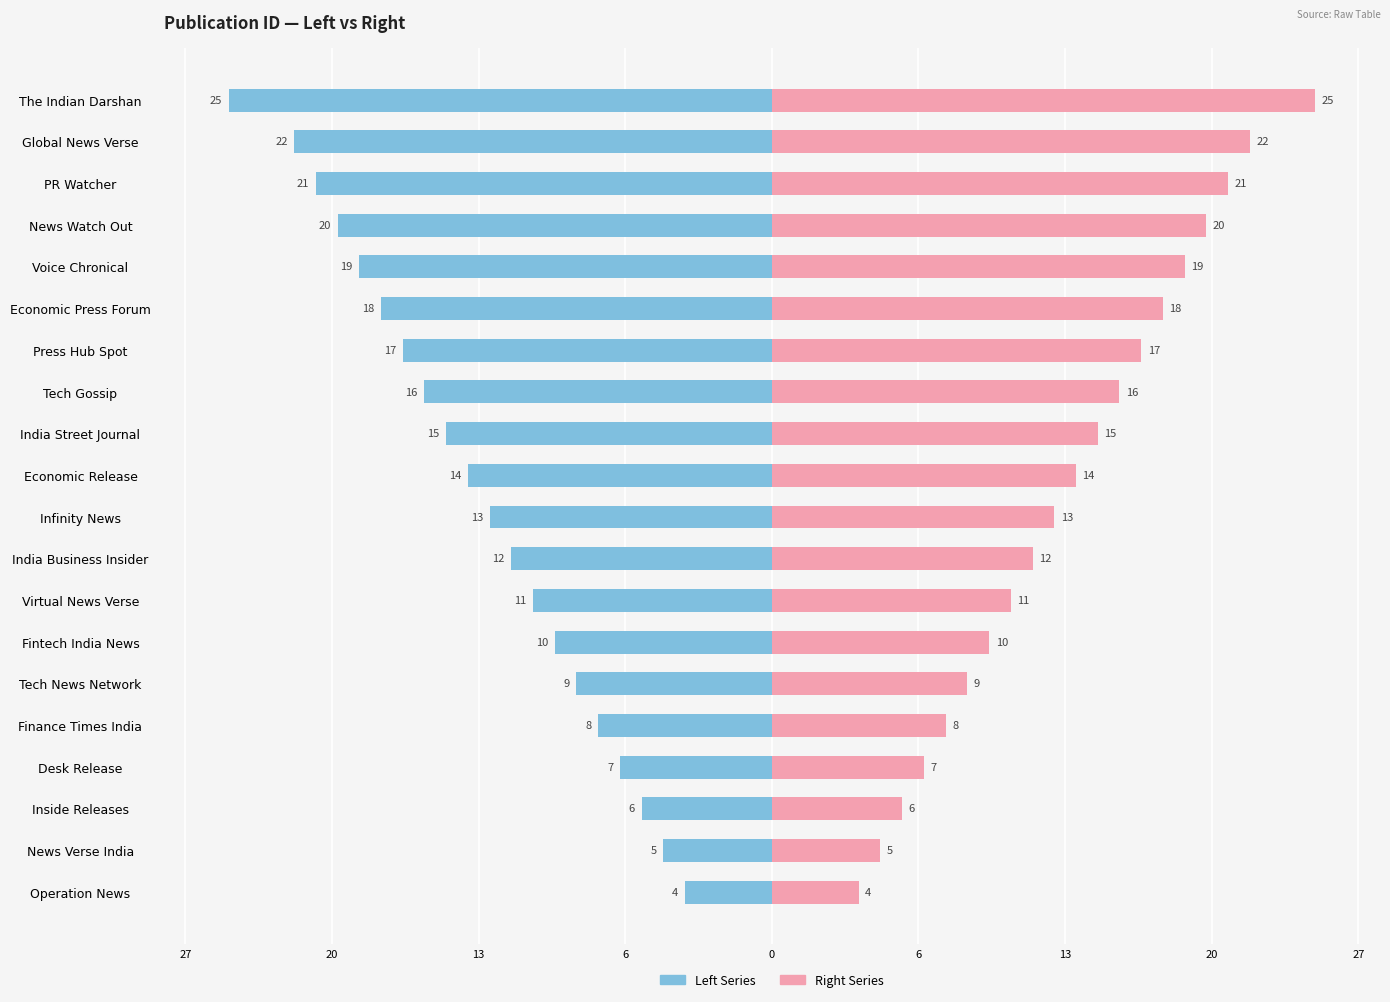

Count the number of categories in the chart.

20